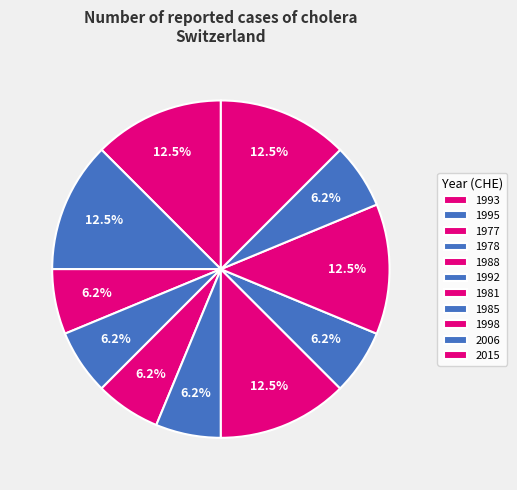

Count the number of slices in the pie.

11